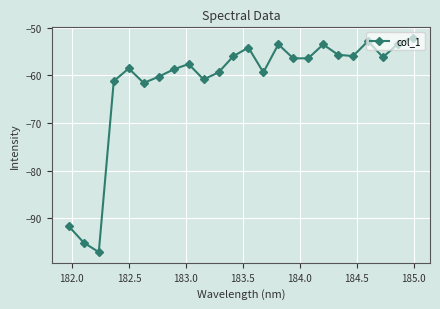

What is the value of the 3rd point from the left?

-97.1